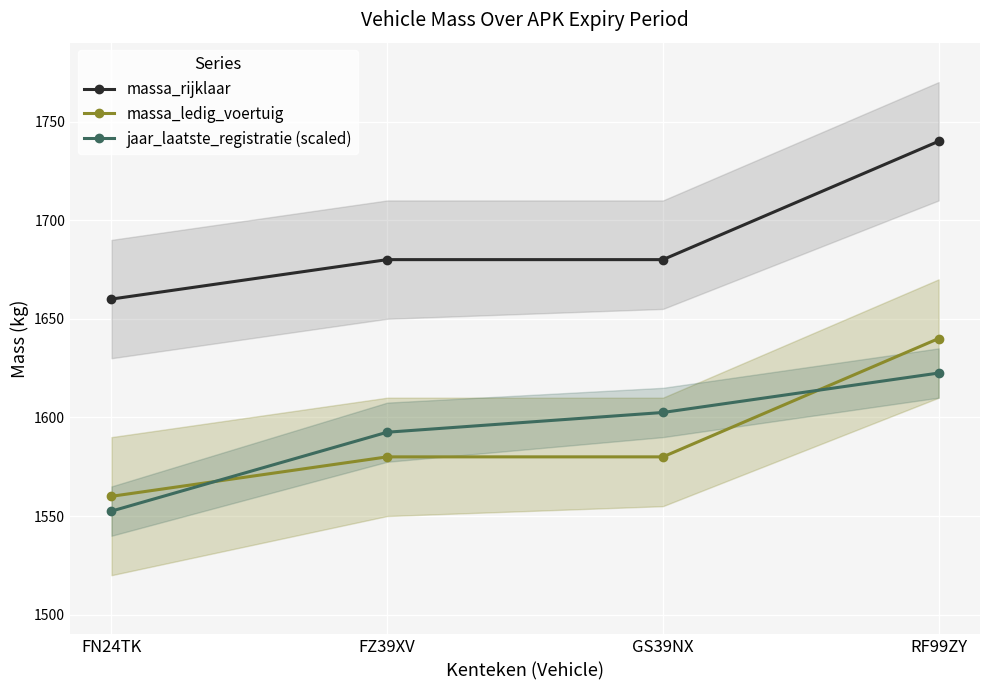

Where is jaar_laatste_registratie (scaled) nearest to the value 1587?

FZ39XV